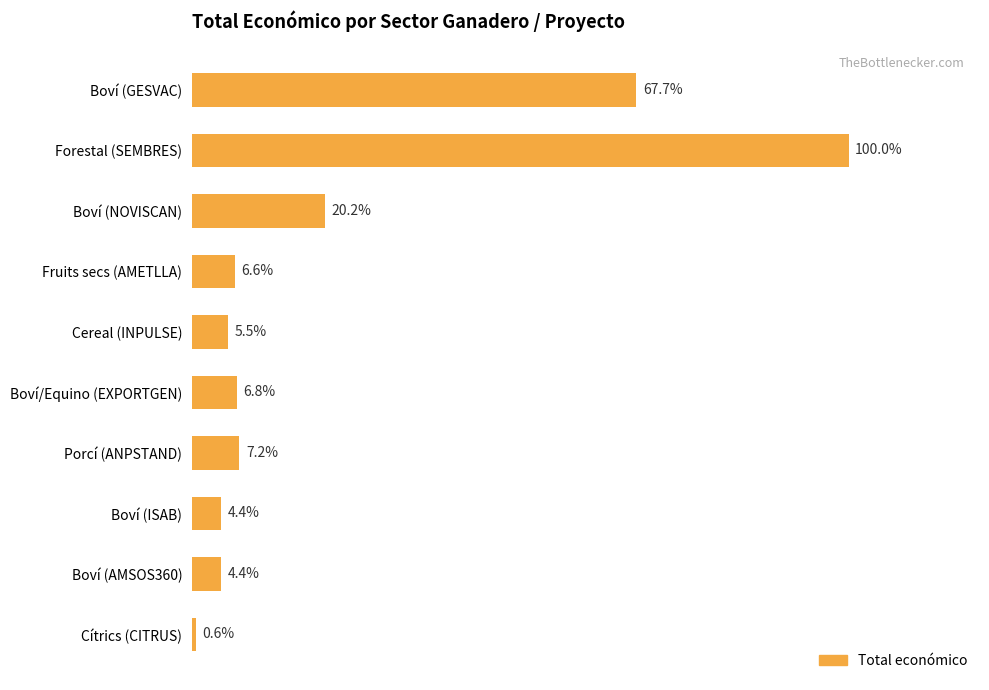

Does the chart contain any negative values?

No